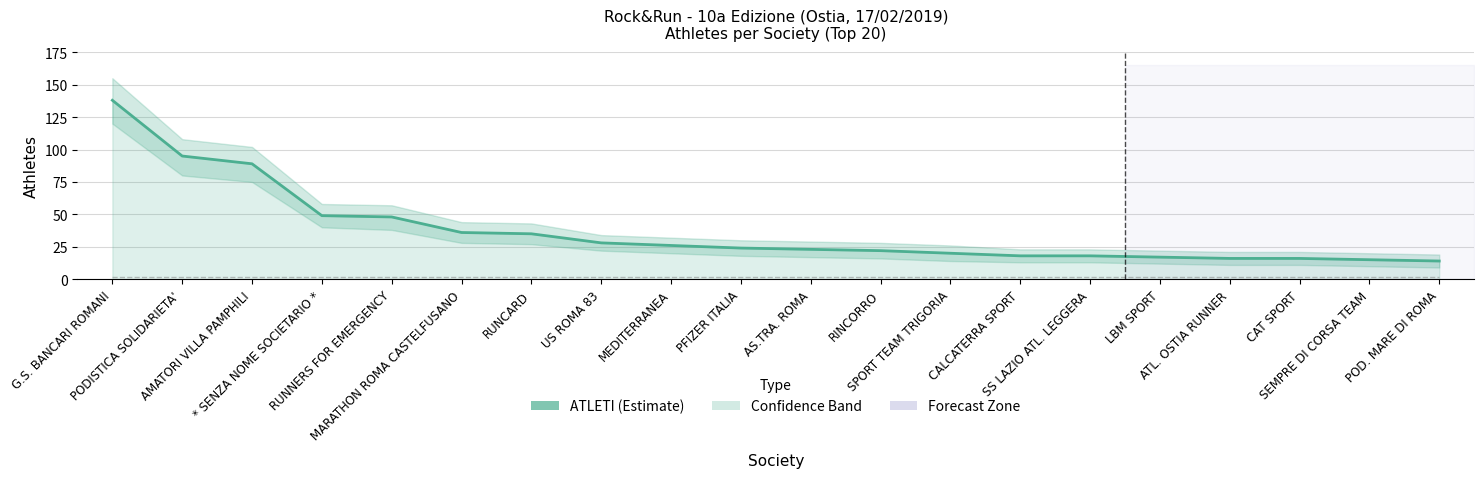

How many distinct data groups are displayed?

1